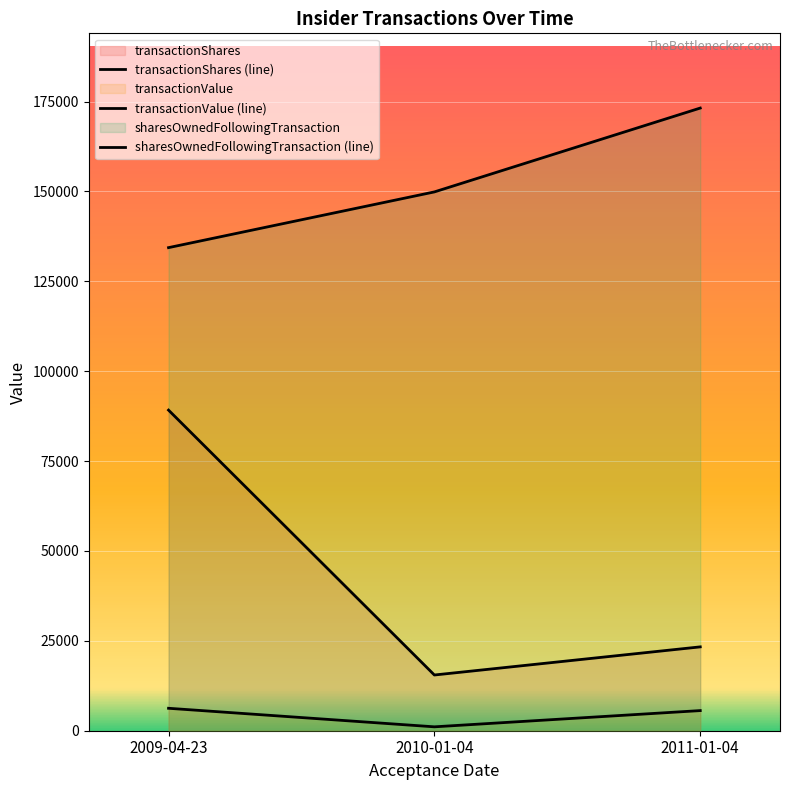

What is the maximum value shown in the chart?

173202